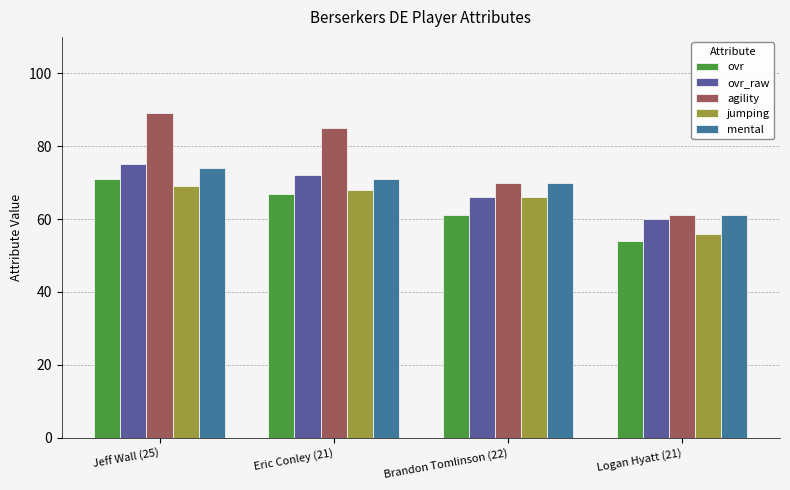

True or false: agility has a value of 44 at Brandon Tomlinson (22).

False